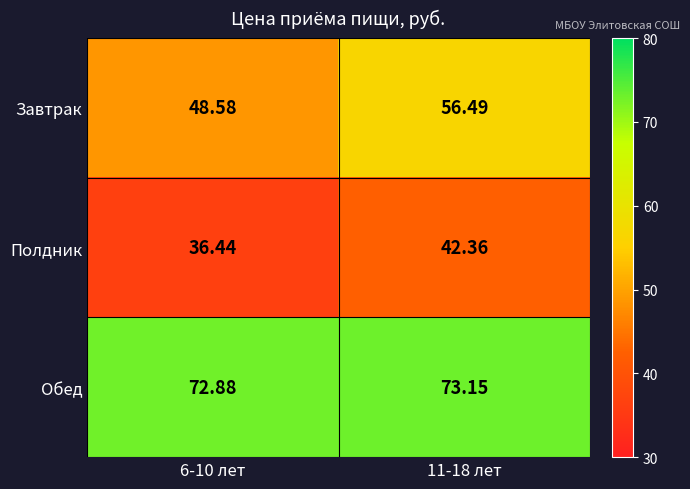

Is the value of Обед at 6-10 лет greater than the value of Завтрак at 6-10 лет?

Yes